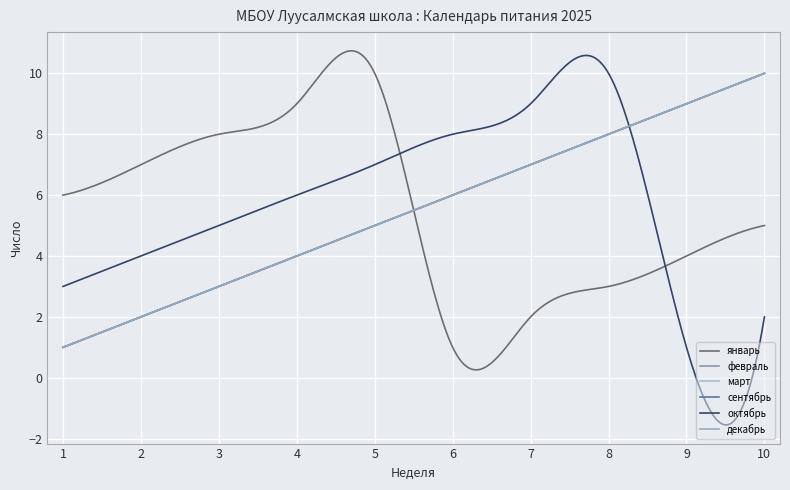

Does the chart have visible grid lines?

Yes